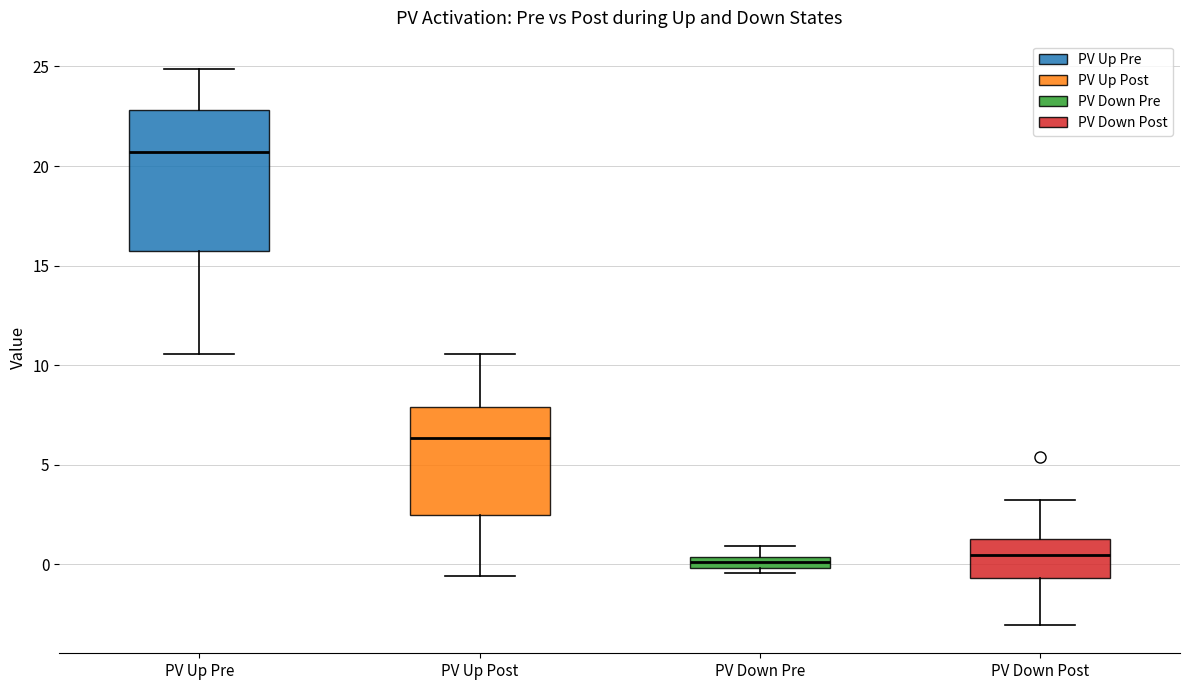

Comparing the boxes themselves (not the whiskers), which one is the tallest?

PV Up Pre